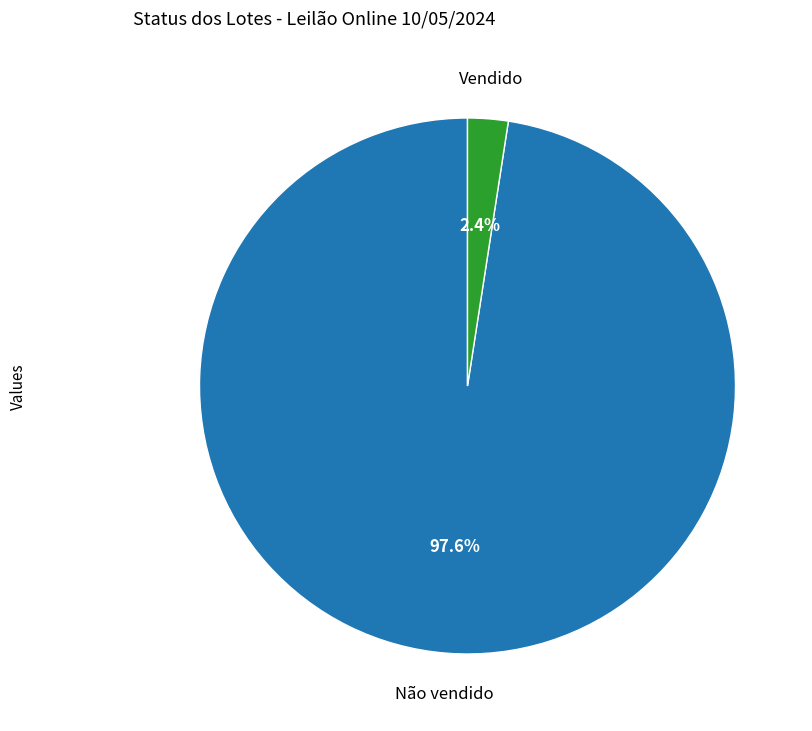

Count the number of slices in the pie.

2